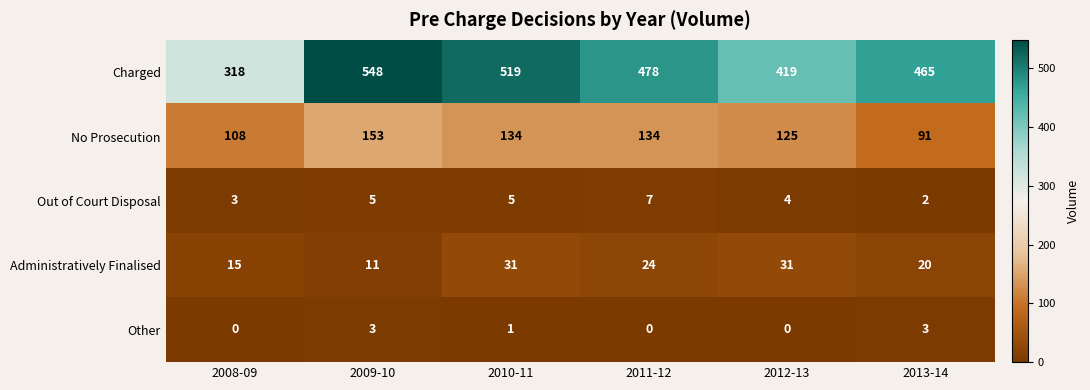

Reading right to left, what are all the values shown in this chart?

Charged: 465	419	478	519	548	318
No Prosecution: 91	125	134	134	153	108
Out of Court Disposal: 2	4	7	5	5	3
Administratively Finalised: 20	31	24	31	11	15
Other: 3	0	0	1	3	0